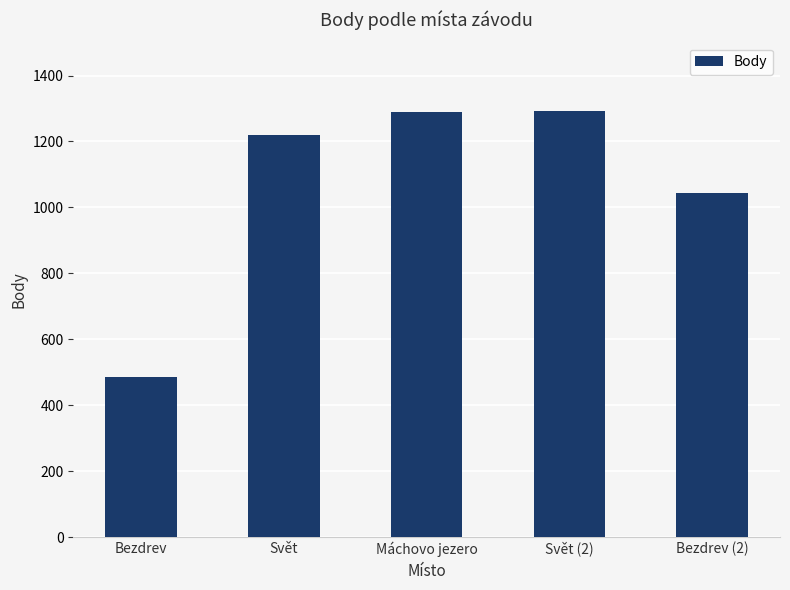

How many bars are there in total?

5